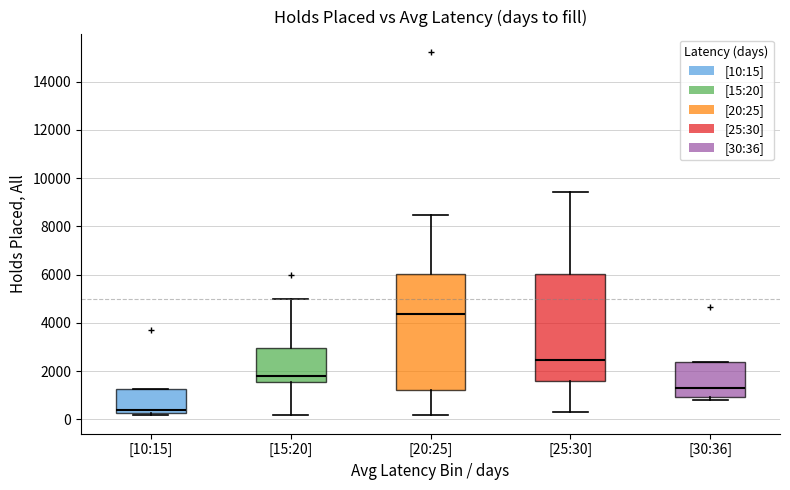

Reading left to right, transcribe this box plot: for each box, give where its median line is, the range the box spans, and where its two whiskers end, as read against the y-axis. The values are not printed on the chart, so give them approximately, as read against the axis.

[10:15]: median 400, box 200 to 1200, whiskers 200 (just below the box's lower edge) to 1200
[15:20]: median 1800, box 1600 to 3000, whiskers 200 to 5000
[20:25]: median 4400, box 1200 to 6000, whiskers 200 to 8400
[25:30]: median 2400, box 1600 to 6000, whiskers 400 to 9400
[30:36]: median 1200, box 1000 to 2400, whiskers 800 to 2400